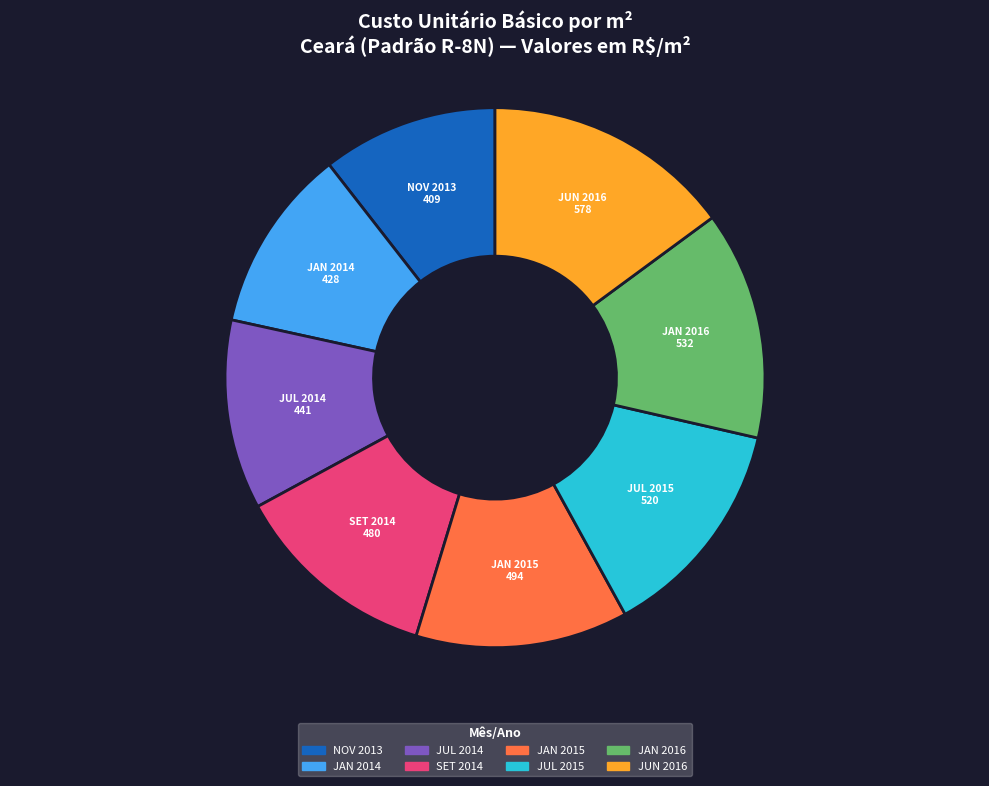

Does JAN 2015 represent more than half of the total?

No